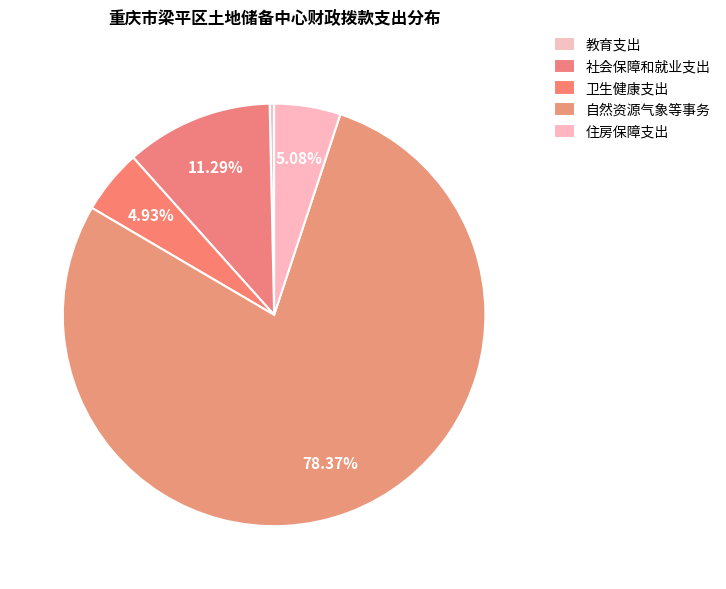

To the nearest percent, what is the average slice percentage?

20%